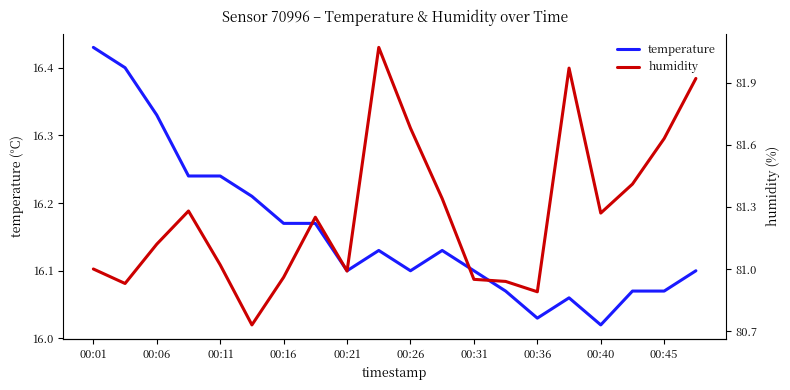

At which label is temperature closest to 16?

00:40